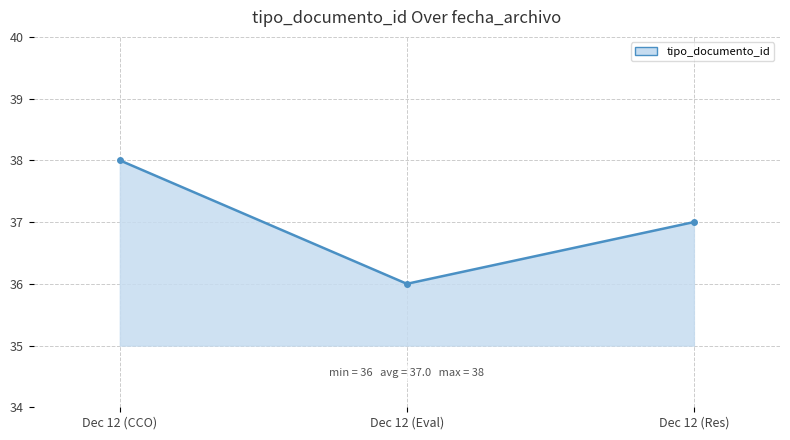

What position from the left is Dec 12 (CCO)?

1